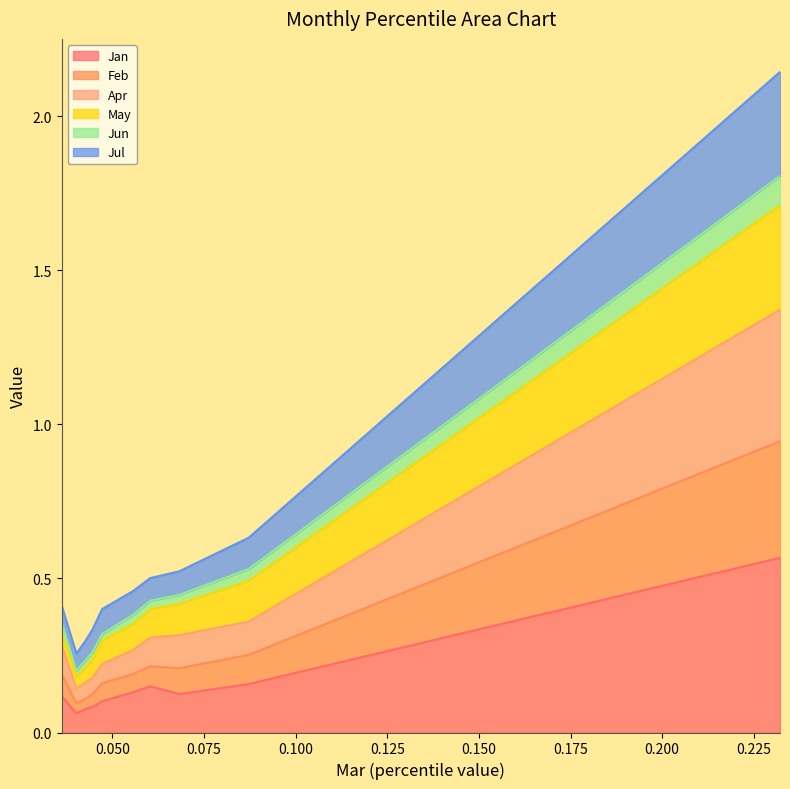

True or false: Jan and Apr intersect in this chart.

False